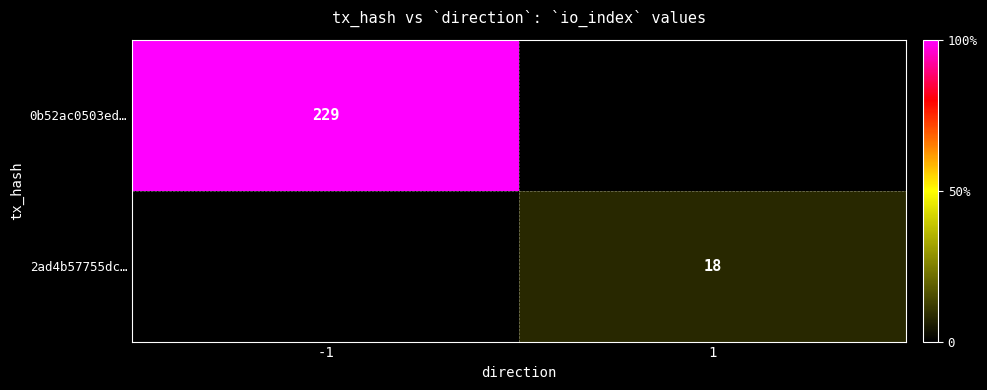

The 2ad4b57755dc… series shows 18 at 1. True or false?

True